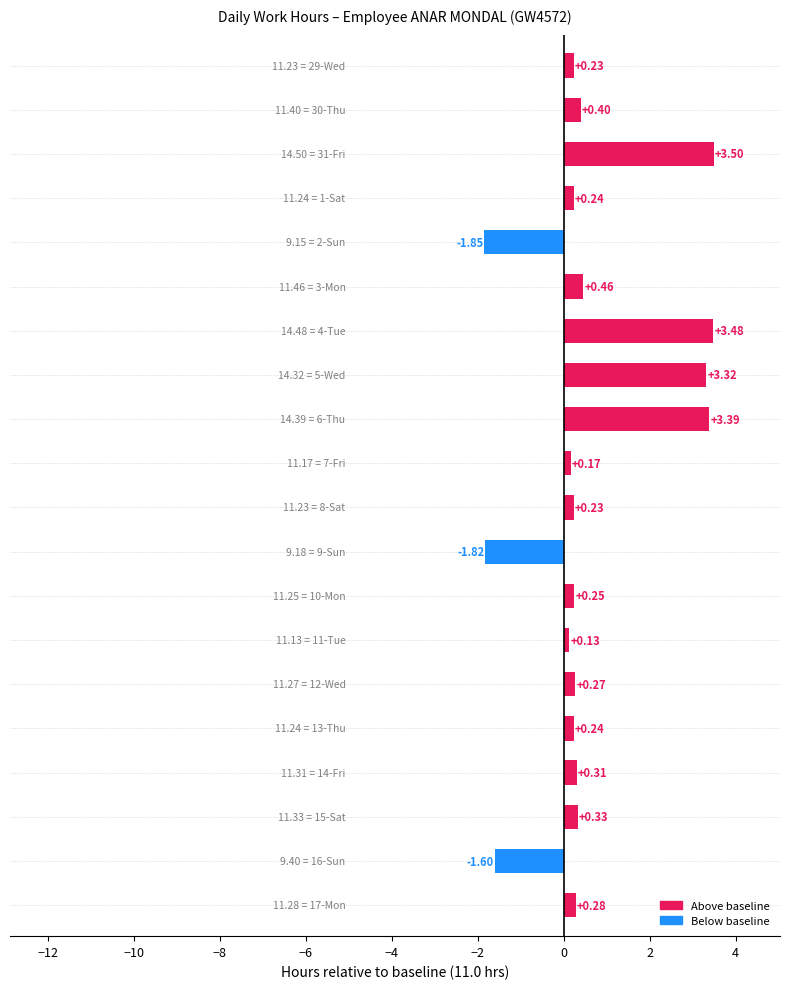

What is the sum of all values?

12.0